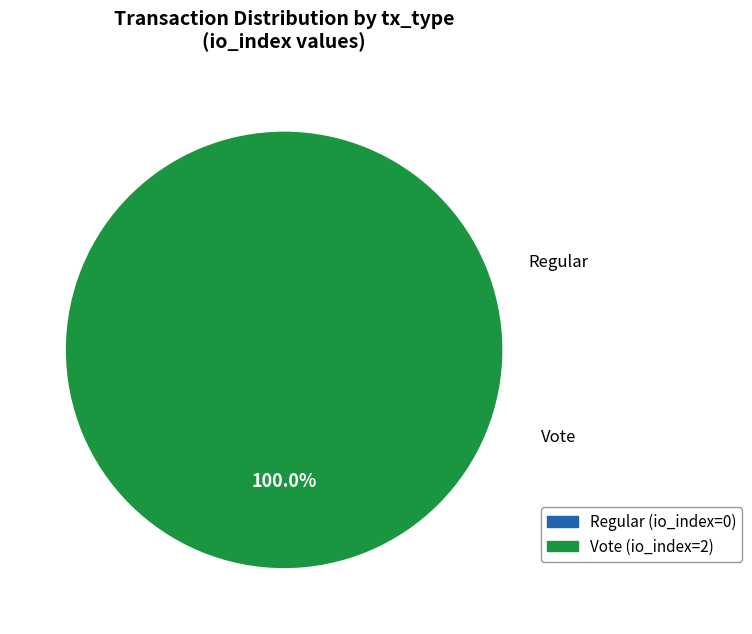

To the nearest percent, what is the difference between the Regular and Vote slice percentages?

100%